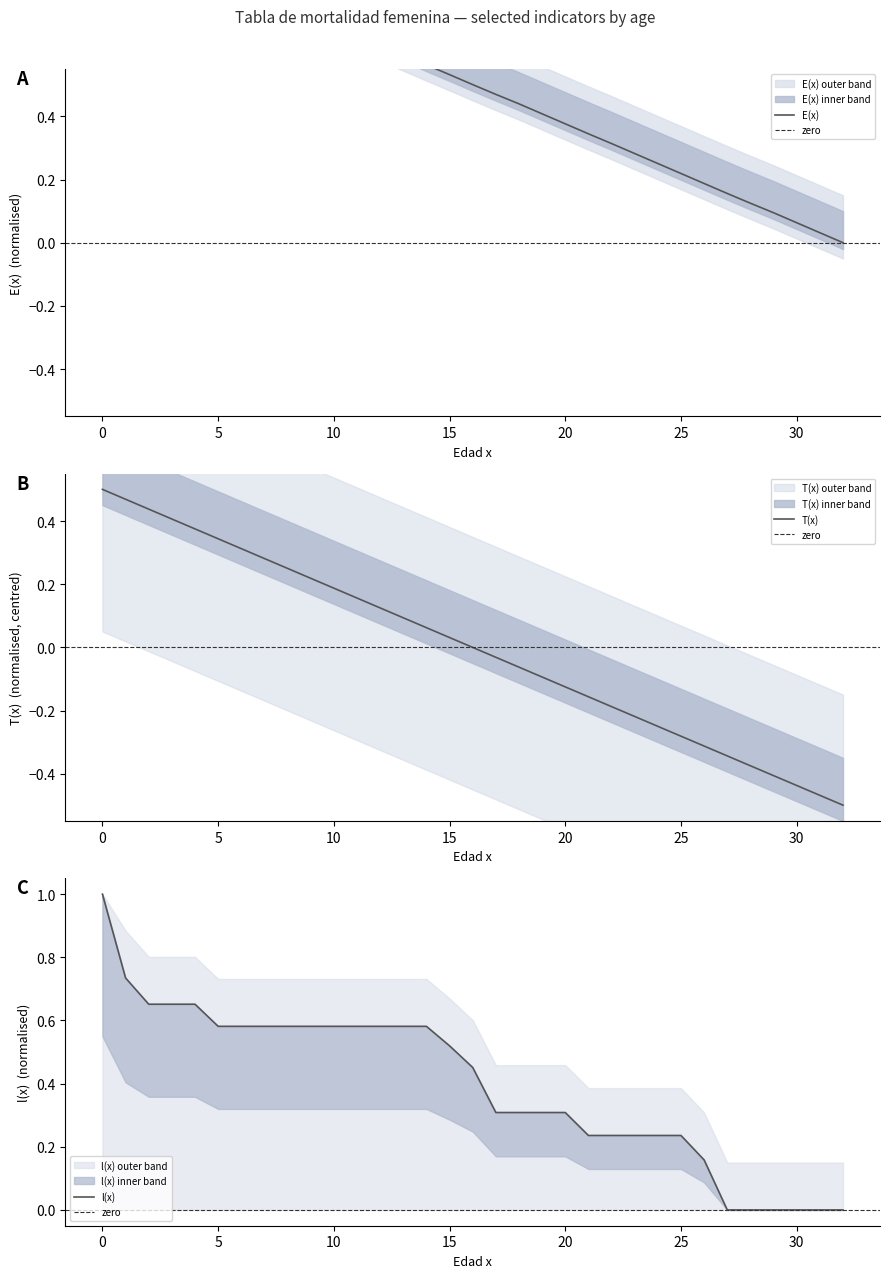

How many data points does each series have?

33